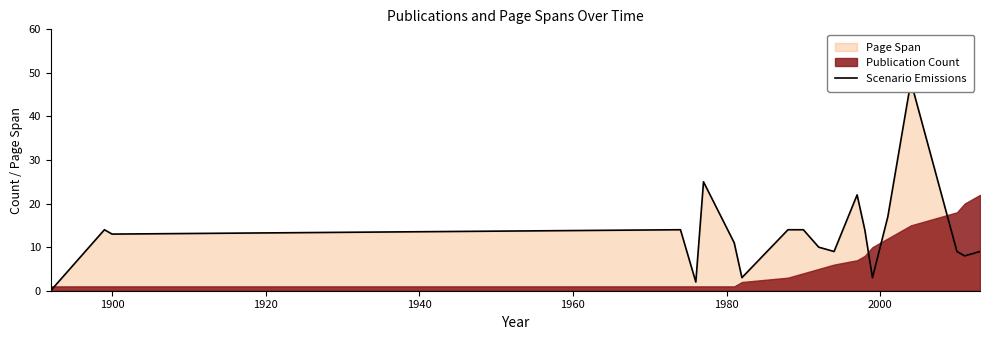

How many data points are less than 13?

10